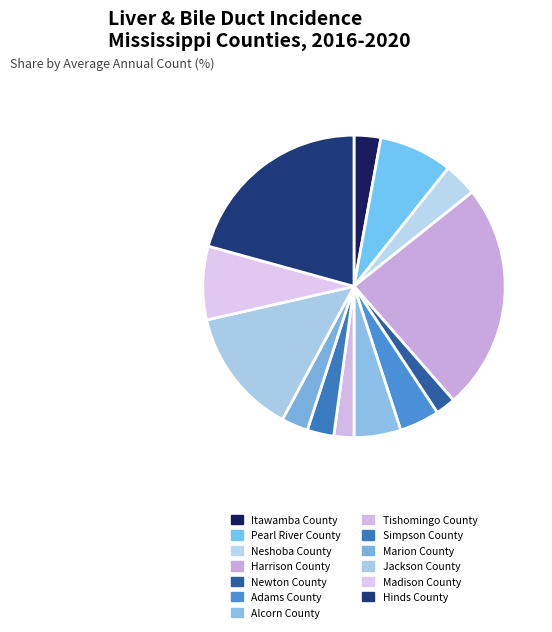

What is the largest slice in the pie chart?

Harrison County